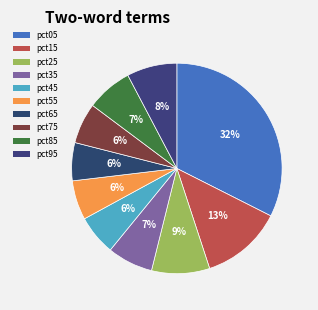

Is pct05 the majority of the pie?

No